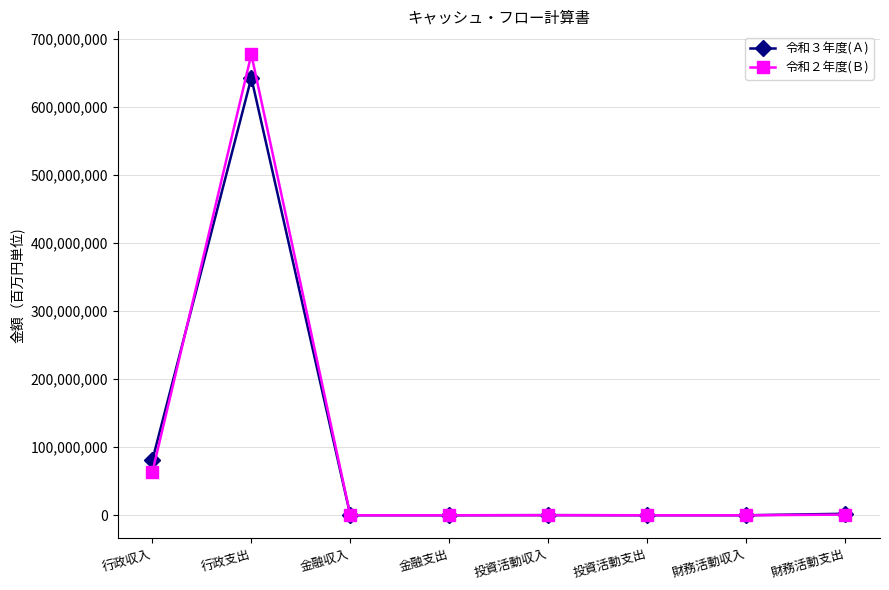

What is the spread (max minus min) of values at 投資活動収入?

101989